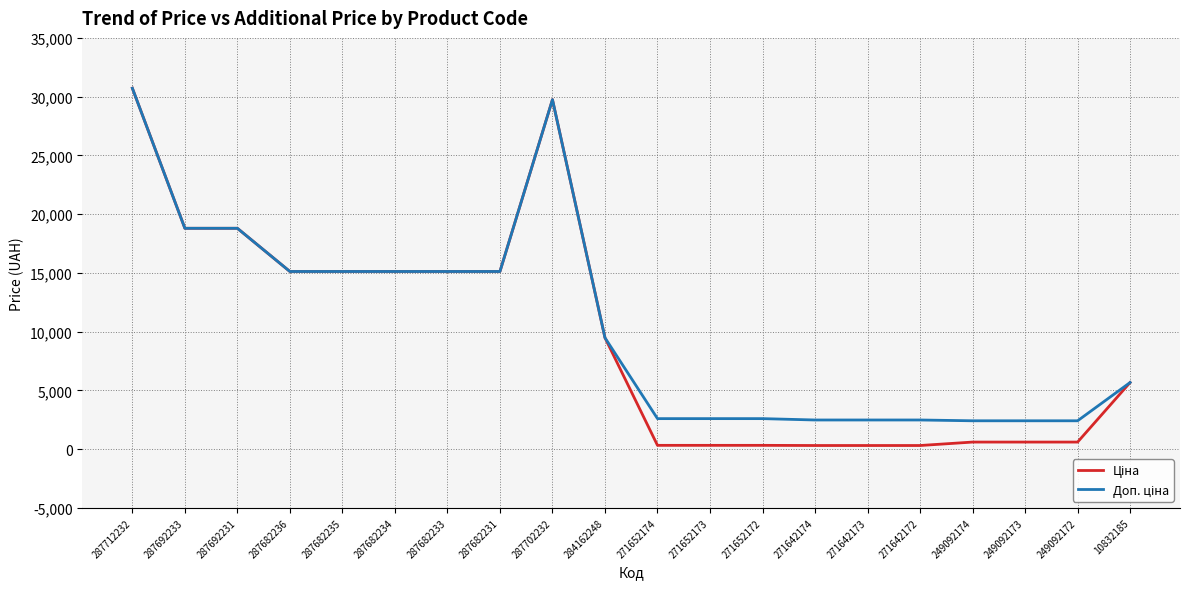

At which category is the sum across all series the highest?

287712232